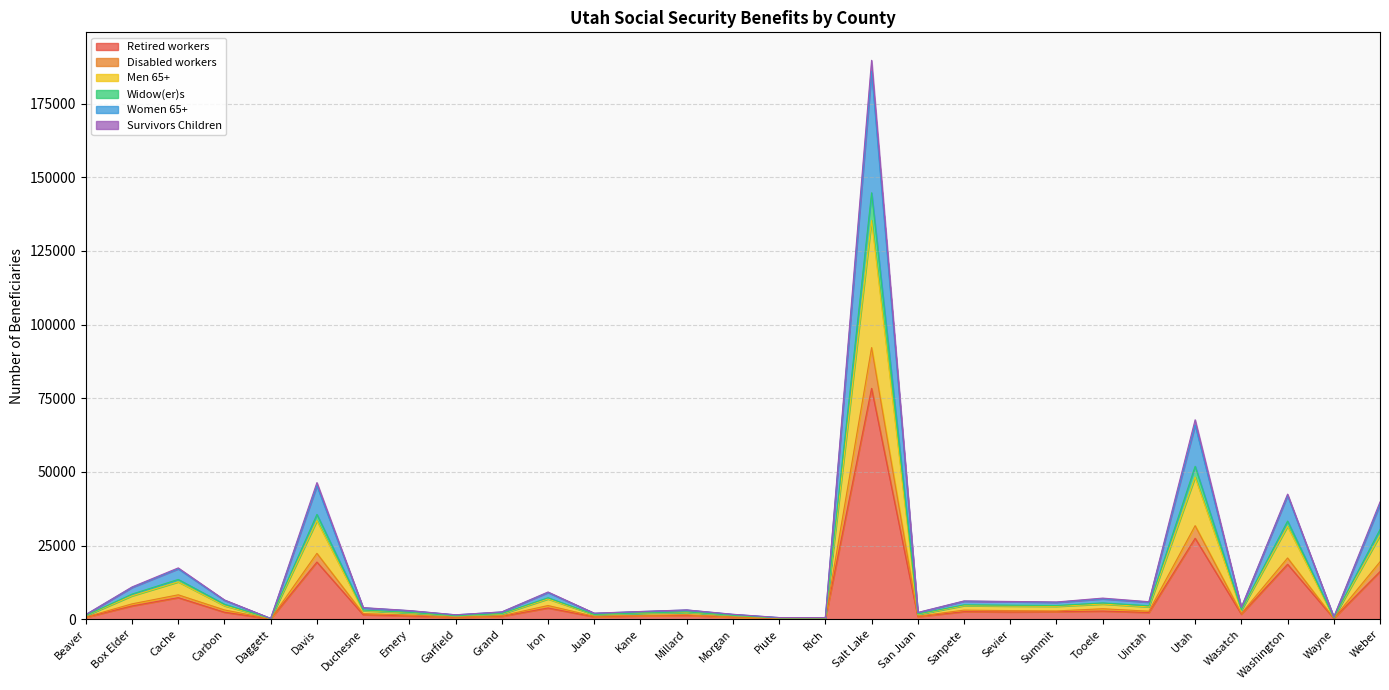

Is the value of Men 65+ at Box Elder greater than the value of Women 65+ at Sanpete?

Yes